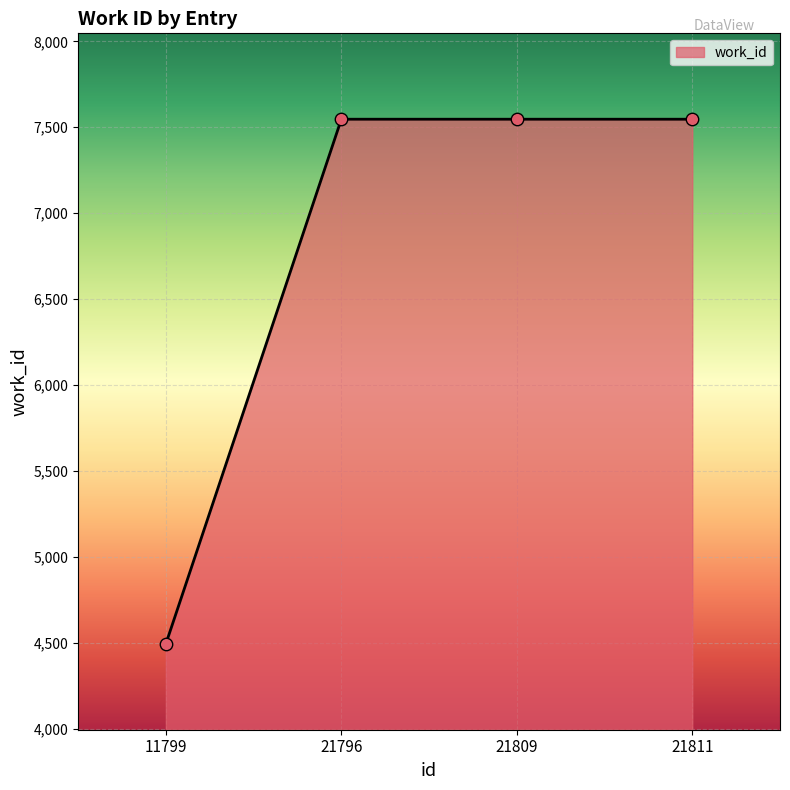

What is the change in value from 11799 to 21796?

+3054